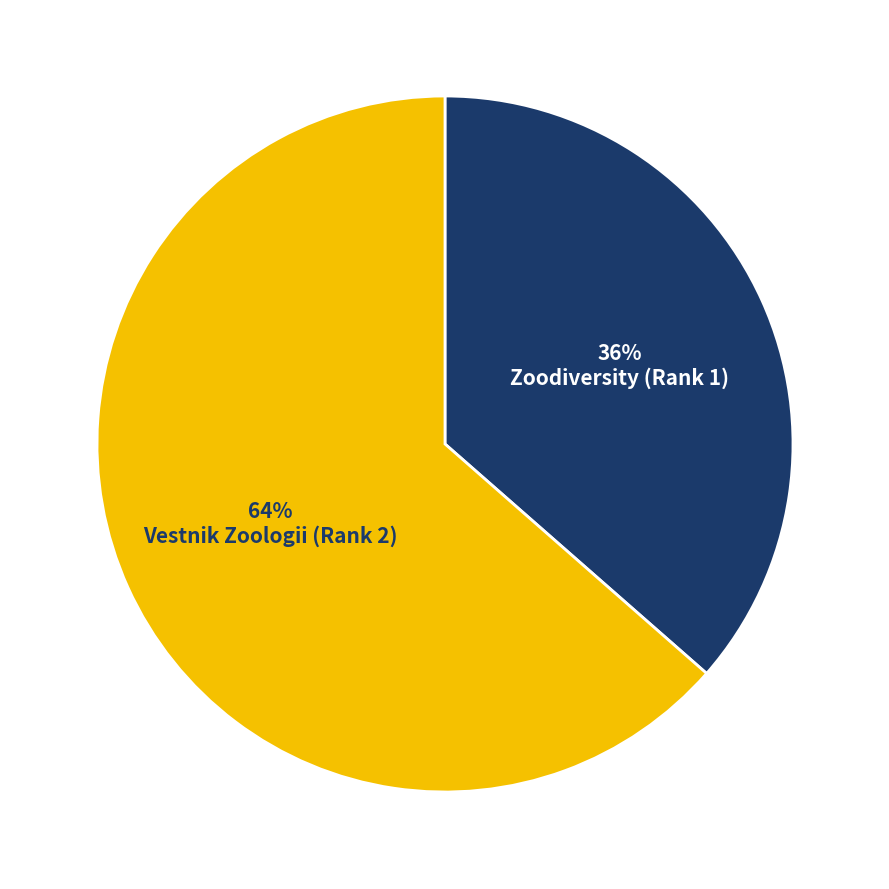

Is it true that Zoodiversity (Rank 1) is 46% of the pie?

False